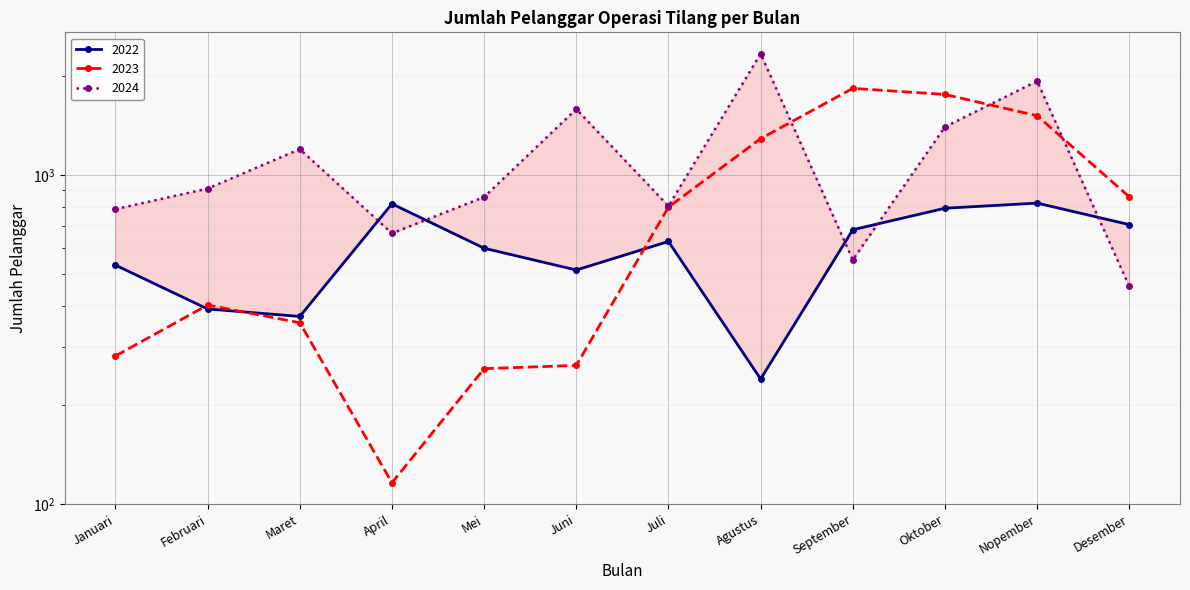

The 2023 series shows 116 at April. True or false?

True